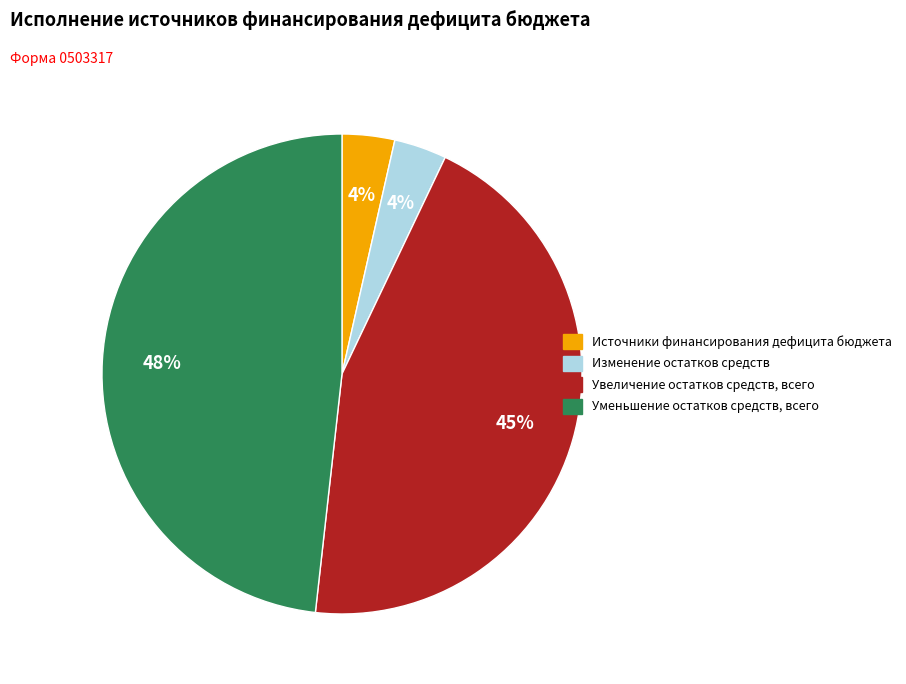

Is the sum of Увеличение остатков средств, всего and Изменение остатков средств greater than half?

No